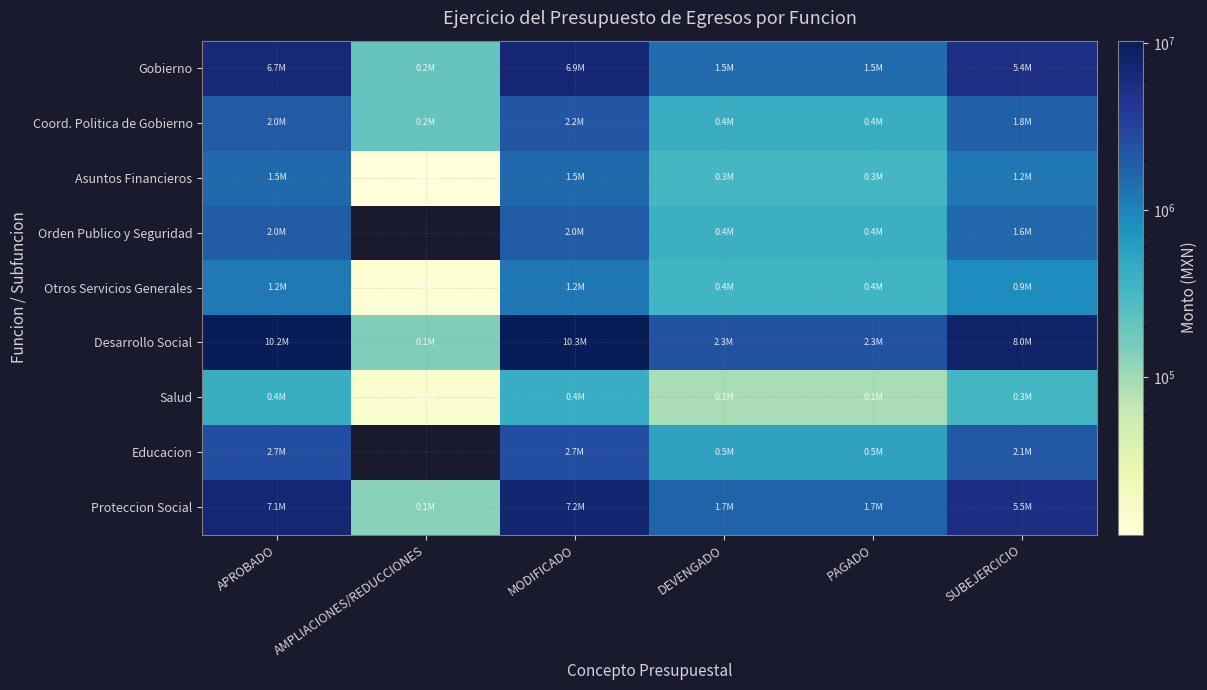

What is the approximate value of Otros Servicios Generales at AMPLIACIONES/REDUCCIONES?

13200.0